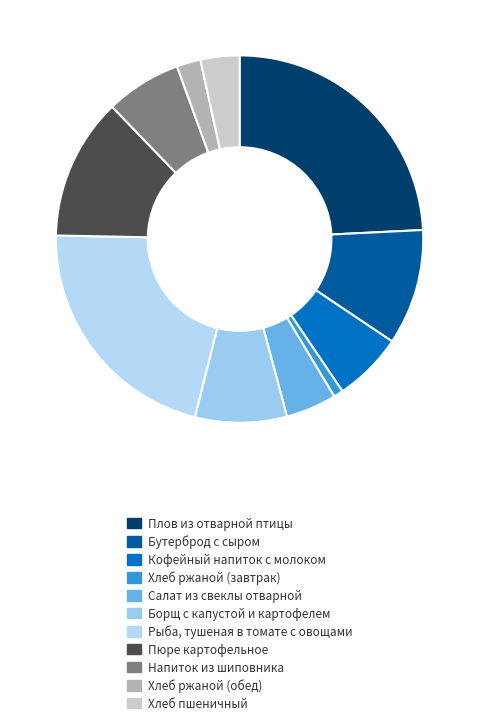

What percentage is the Пюре картофельное slice, to the nearest percent?

12%